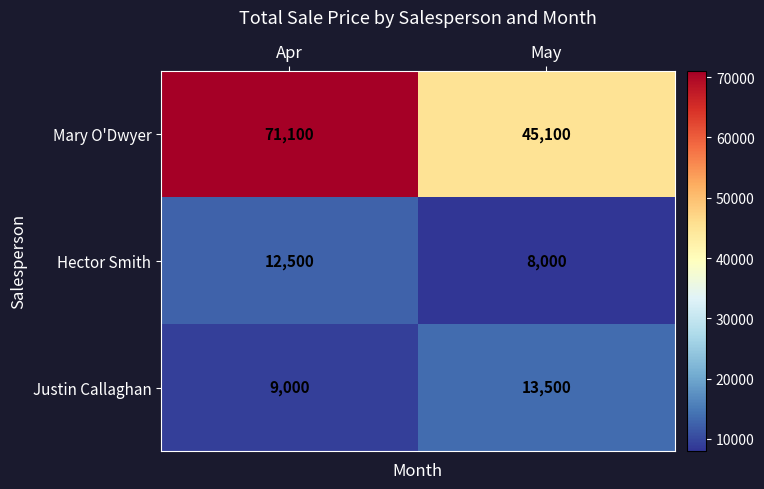

Reading left to right, transcribe all the data shown in this chart.

Mary O'Dwyer: 71100	45100
Hector Smith: 12500	8000
Justin Callaghan: 9000	13500